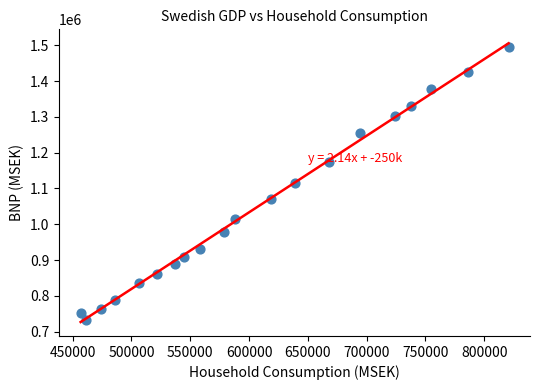

What is the range of Y values (max minus min)?

764073.1